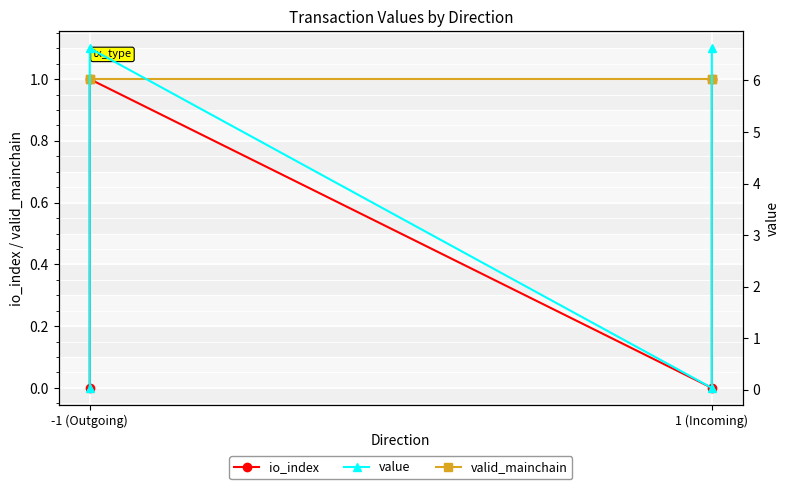

What are all the series names shown in the legend?

io_index, valid_mainchain, value